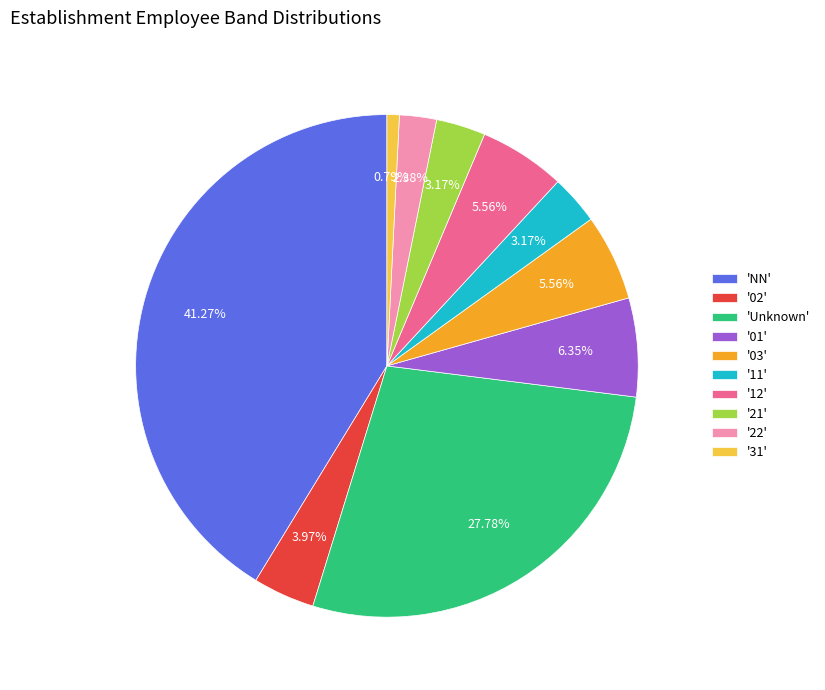

Between '22' and 'Unknown', which is larger?

'Unknown'